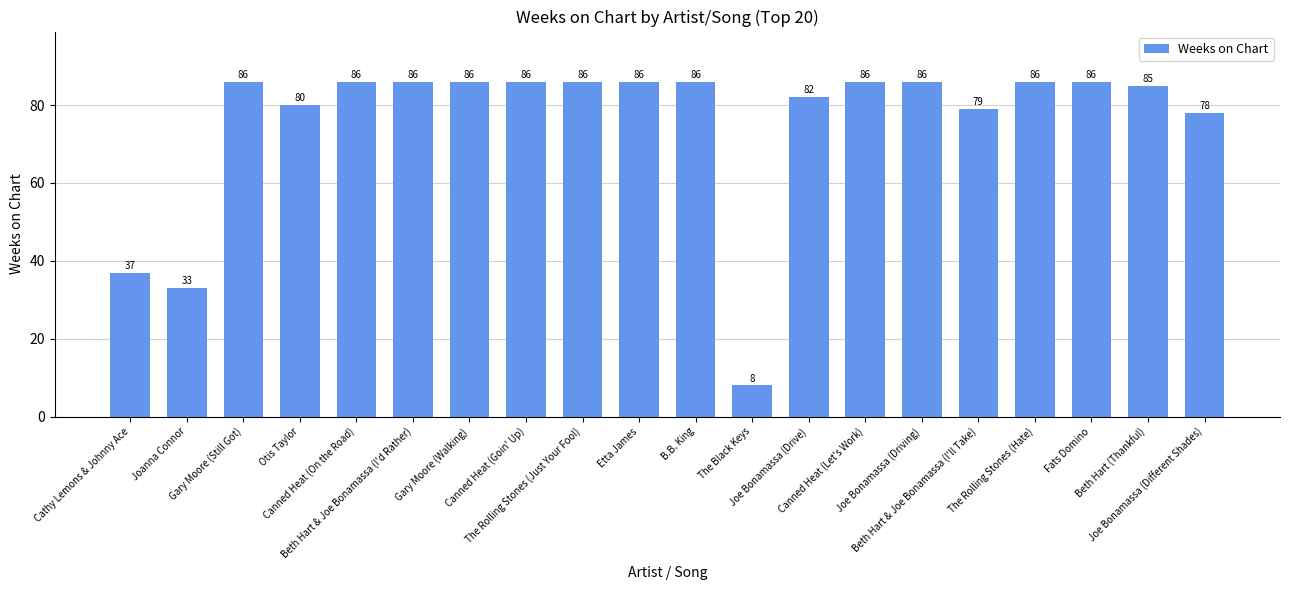

Reading right to left, transcribe all the data shown in this chart.

78	85	86	86	79	86	86	82	8	86	86	86	86	86	86	86	80	86	33	37